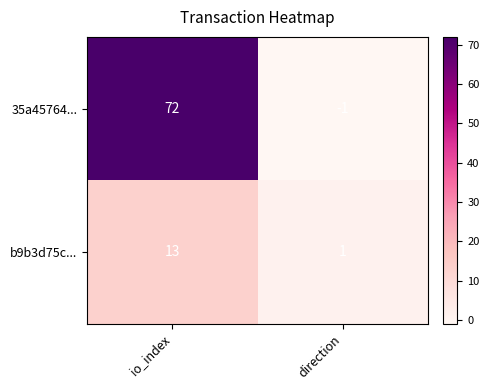

Which series has the largest range (max minus min)?

35a45764...